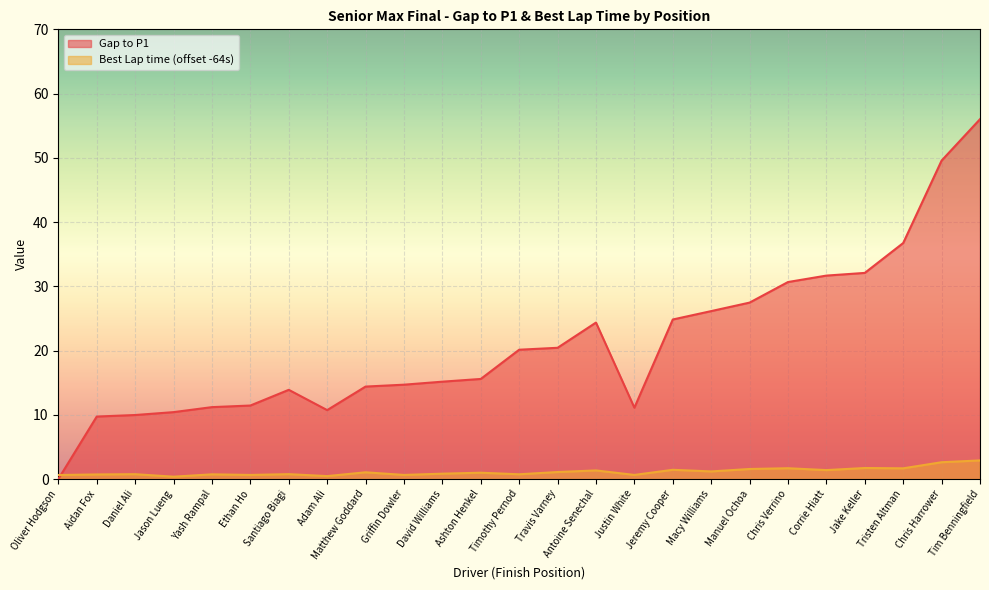

List the labels in order of Gap to P1 value, smallest first.

Oliver Hodgson, Aidan Fox, Daniel Ali, Jason Lueng, Adam Ali, Justin White, Yash Rampal, Ethan Ho, Santiago Biagi, Matthew Goddard, Griffin Dowler, David Williams, Ashton Henkel, Timothy Pernod, Travis Varney, Antoine Senechal, Jeremy Cooper, Macy Williams, Manuel Ochoa, Chris Verrino, Corrie Hiatt, Jake Keller, Tristen Altman, Chris Harrower, Tim Benningfield